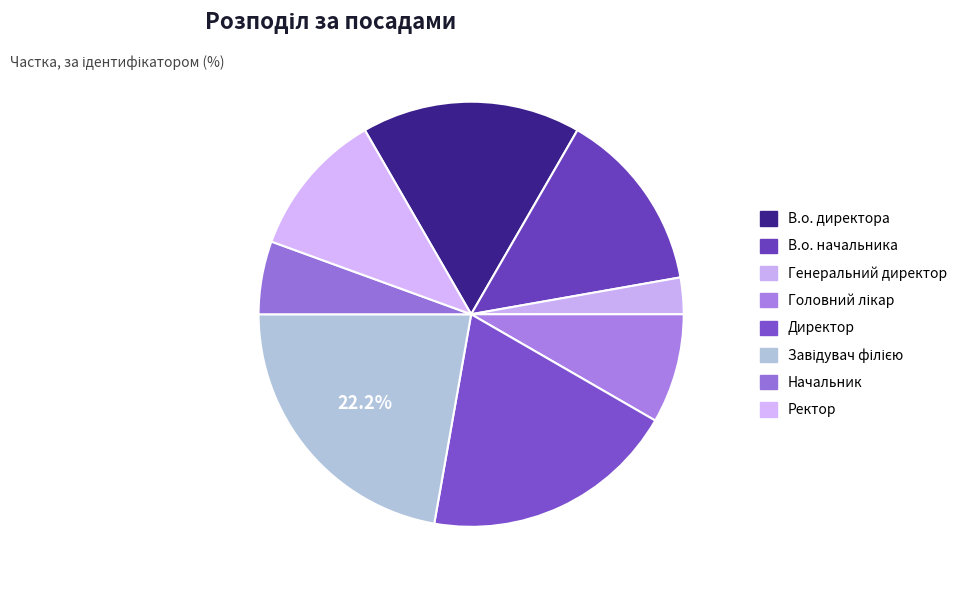

Which slice is the smallest?

Генеральний директор